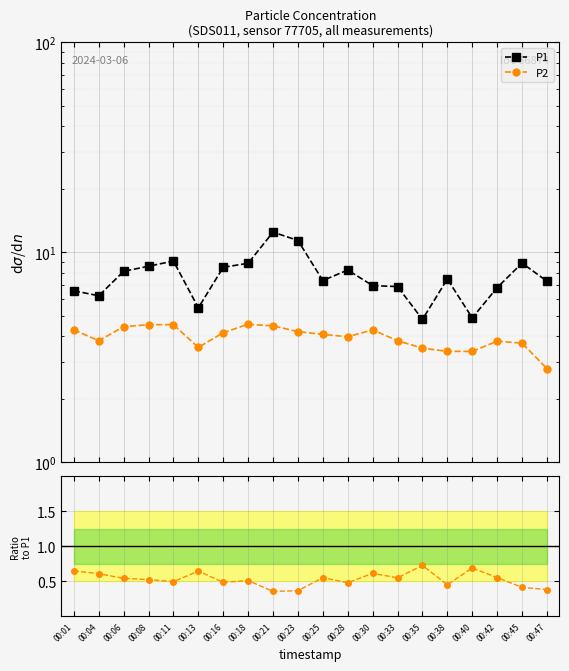

Does the chart display data point markers on the line(s)?

Yes